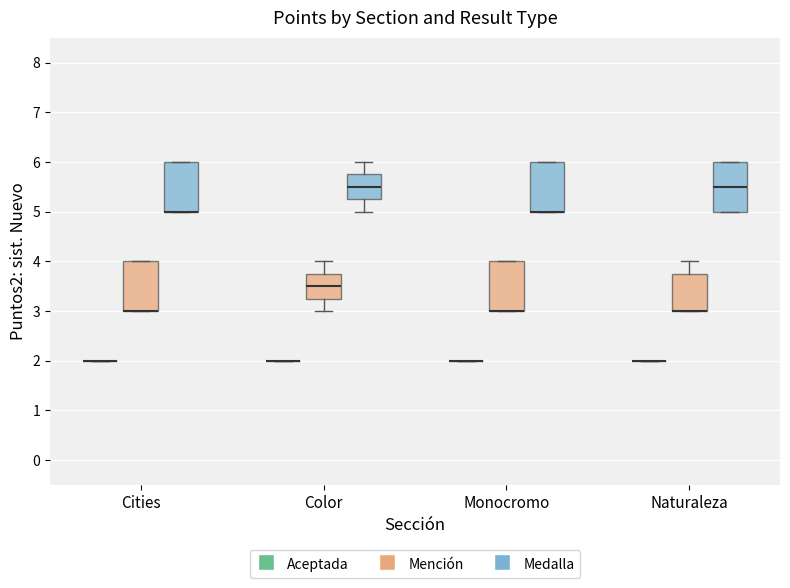

Reading left to right, transcribe this box plot: for each box, give where its median line is, the range the box spans, and where its two whiskers end, as read against the y-axis. The values are not printed on the chart, so give them approximately, as read against the axis.

Cities (Aceptada): box collapsed to a line at 2.0, whiskers 2.0 to 2.0
Cities (Mención): median 3.0 (drawn on the box's lower edge), box 3.0 to 4.0, whiskers 3.0 to 4.0
Cities (Medalla): median 5.0 (drawn on the box's lower edge), box 5.0 to 6.0, whiskers 5.0 to 6.0
Color (Aceptada): box collapsed to a line at 2.0, whiskers 2.0 to 2.0
Color (Mención): median 3.5, box 3.3 to 3.8, whiskers 3.0 to 4.0
Color (Medalla): median 5.5, box 5.3 to 5.8, whiskers 5.0 to 6.0
Monocromo (Aceptada): box collapsed to a line at 2.0, whiskers 2.0 to 2.0
Monocromo (Mención): median 3.0 (drawn on the box's lower edge), box 3.0 to 4.0, whiskers 3.0 to 4.0
Monocromo (Medalla): median 5.0 (drawn on the box's lower edge), box 5.0 to 6.0, whiskers 5.0 to 6.0
Naturaleza (Aceptada): box collapsed to a line at 2.0, whiskers 2.0 to 2.0
Naturaleza (Mención): median 3.0 (drawn on the box's lower edge), box 3.0 to 3.8, whiskers 3.0 to 4.0
Naturaleza (Medalla): median 5.5, box 5.0 to 6.0, whiskers 5.0 to 6.0